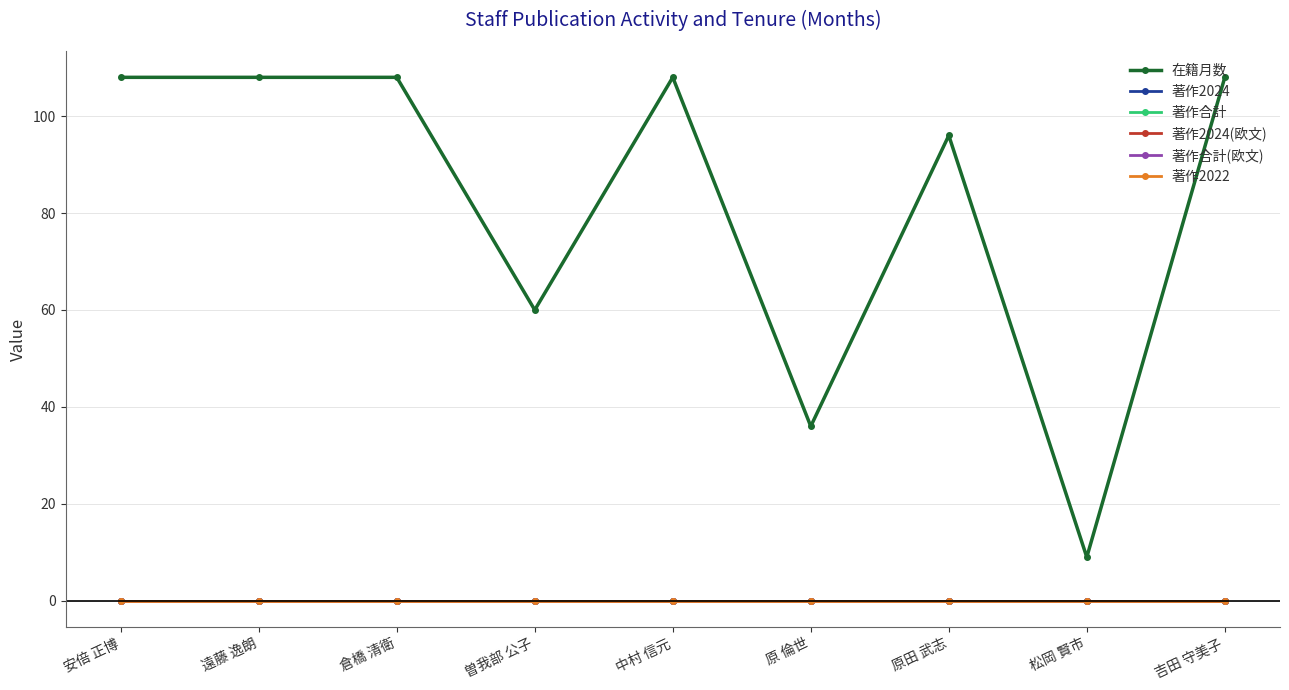

Which series has the largest total across all categories?

在籍月数